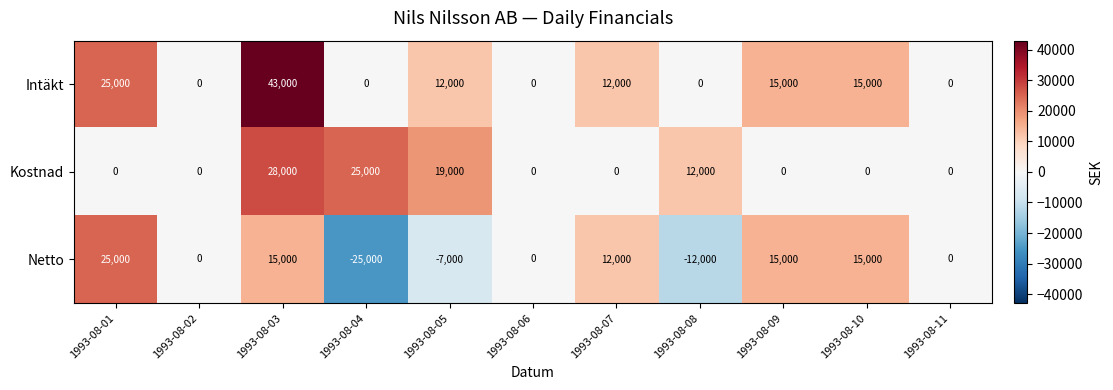

At which label does Netto reach its minimum?

1993-08-04